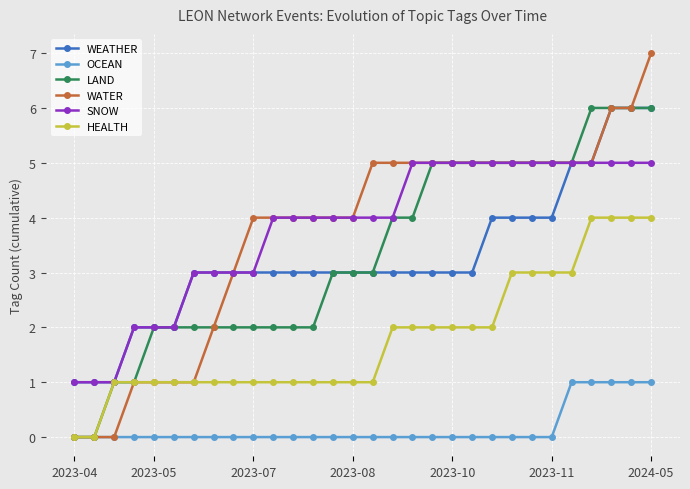

What is the value of the HEALTH point at the 19th from the left?

2